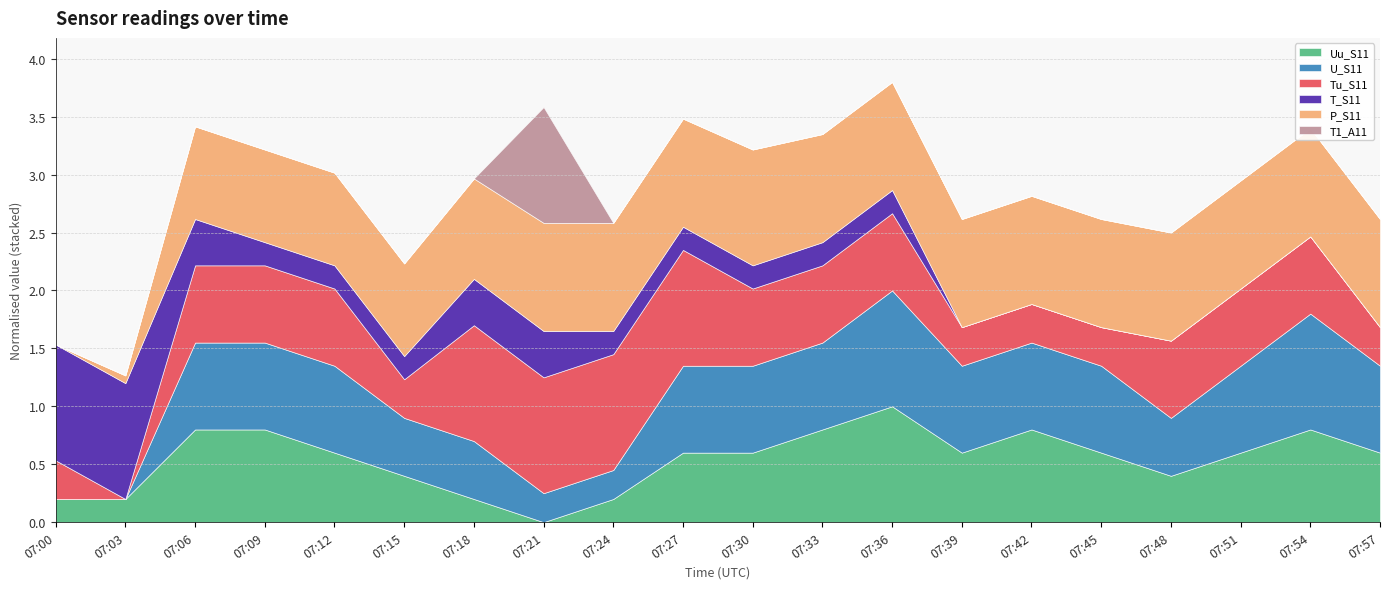

The Uu_S11 series shows 0.6 at 07:45. True or false?

True